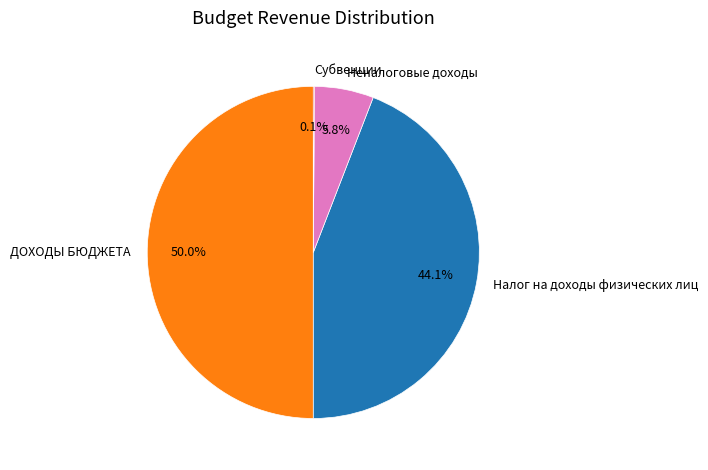

Which slice represents more than half of the pie?

ДОХОДЫ БЮДЖЕТА